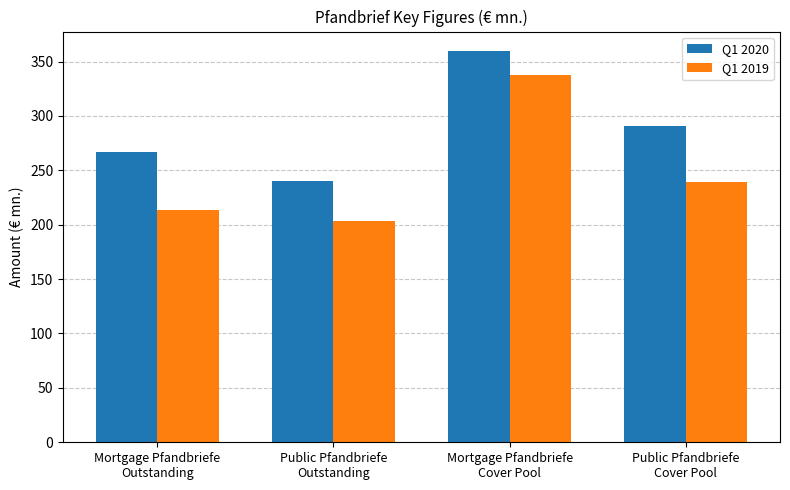

Rank the series by their maximum value, from lowest to highest.

Q1 2019, Q1 2020